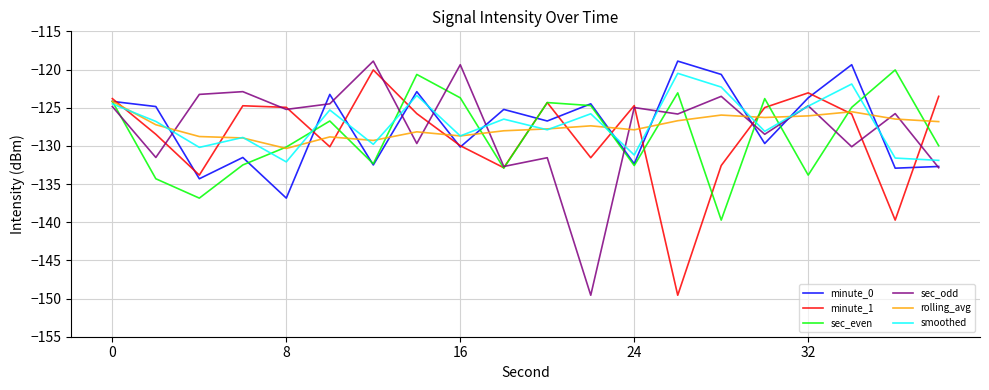

What is the maximum value shown in the chart?

-118.9